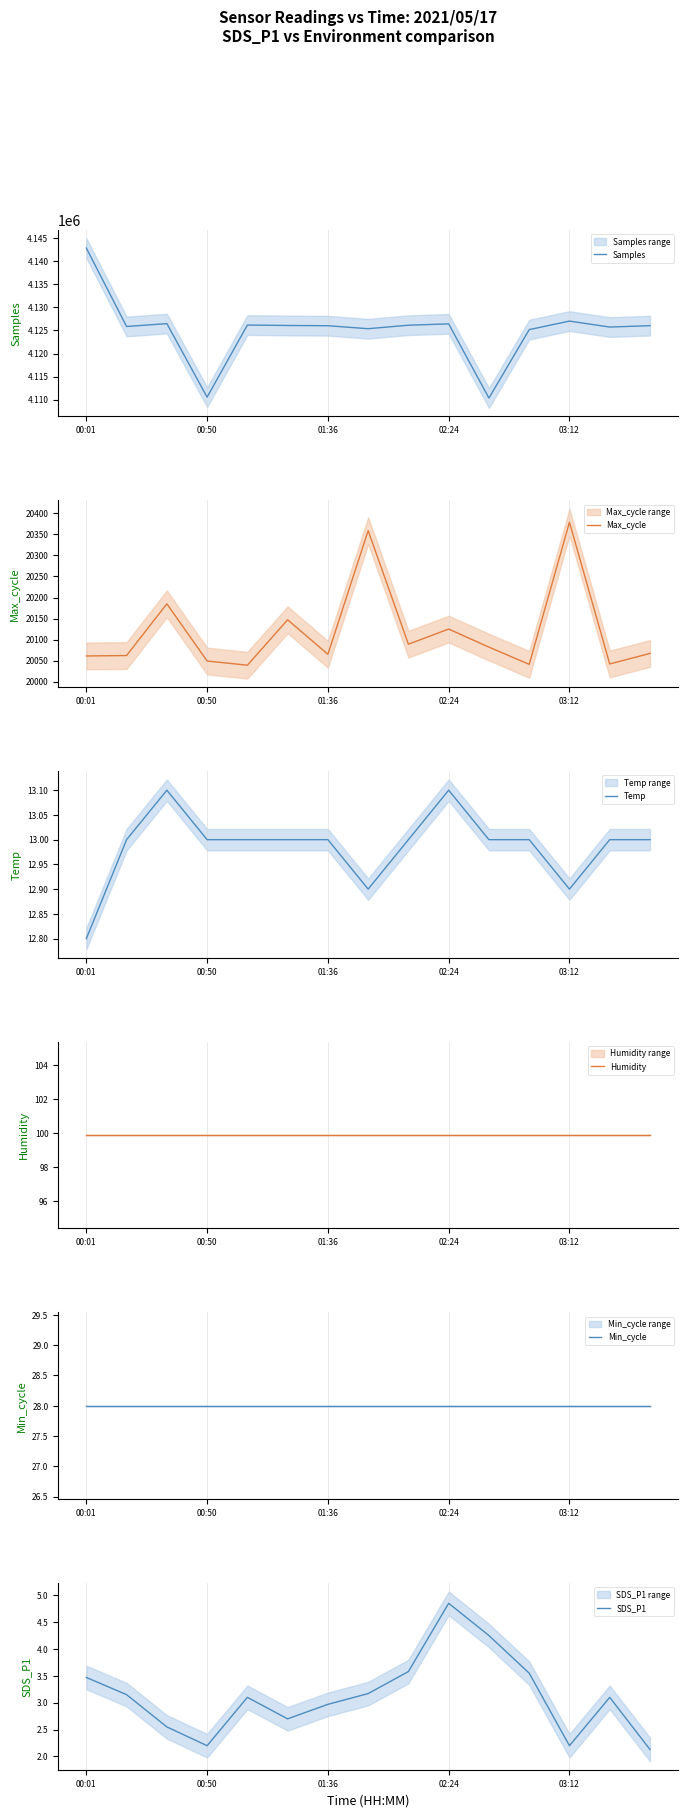

True or false: Min_cycle has more than 2 interior local peaks.

False